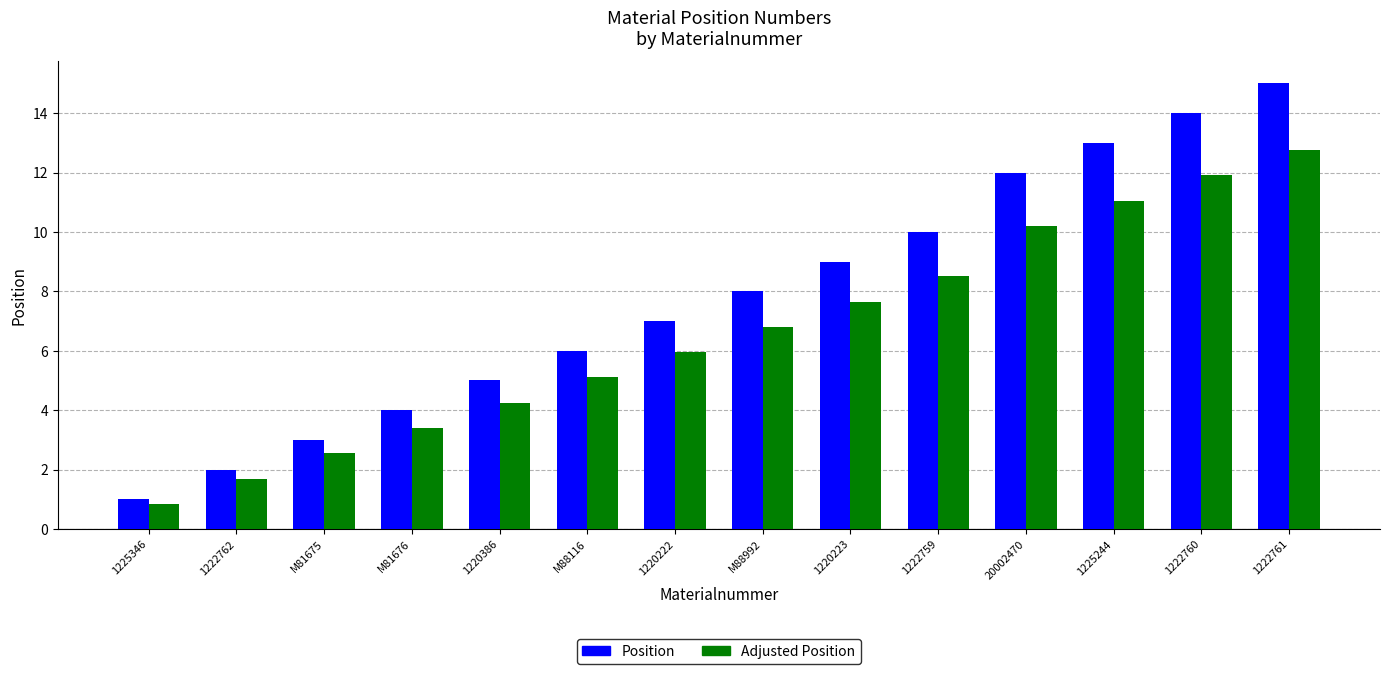

Rank the series at 1222760 from highest to lowest value.

Position, Adjusted Position